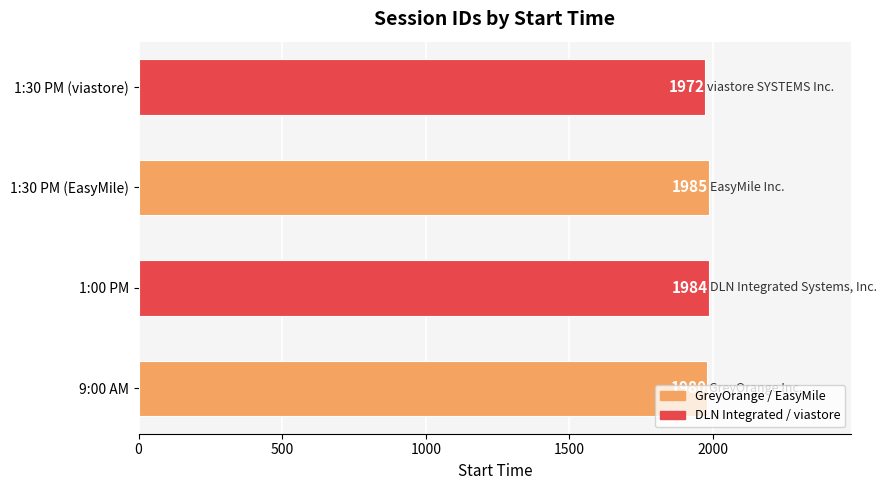

Is it true that the value at 9:00 AM is 1189?

False